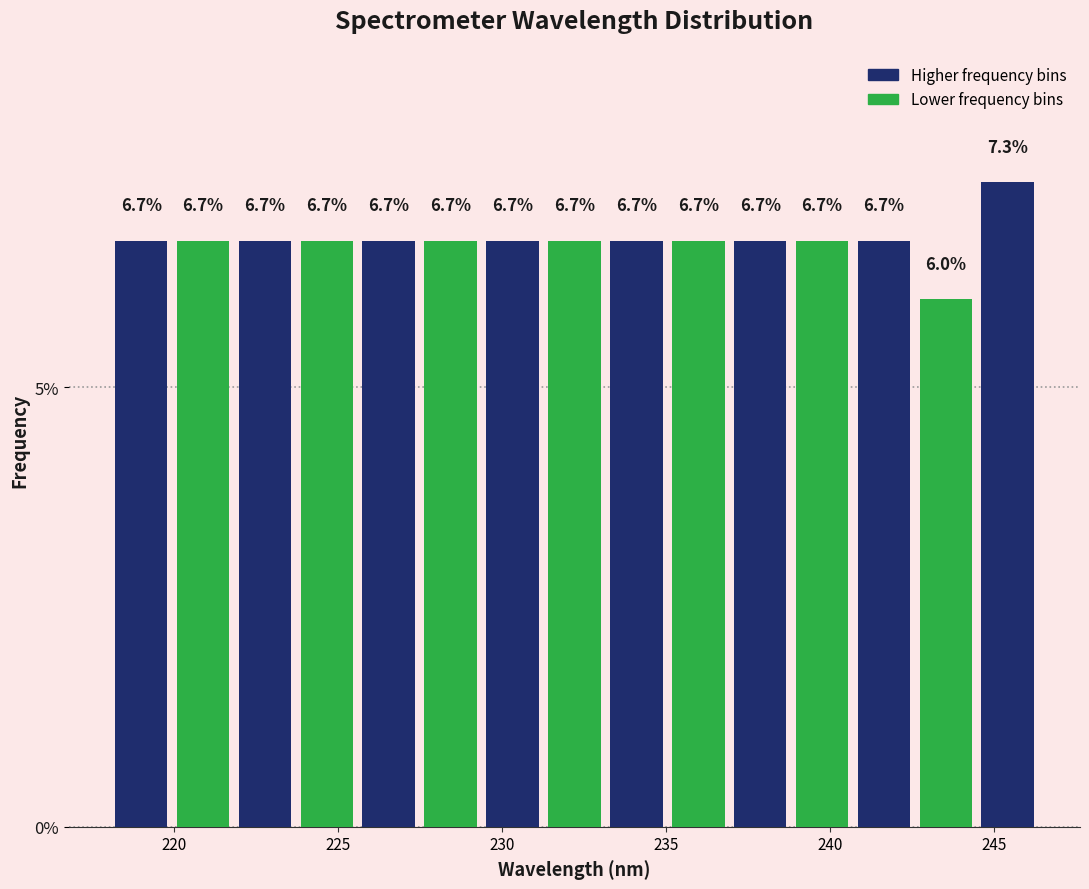

Read against the x-axis, roughly where is the centre of the tallest bar?

245.5